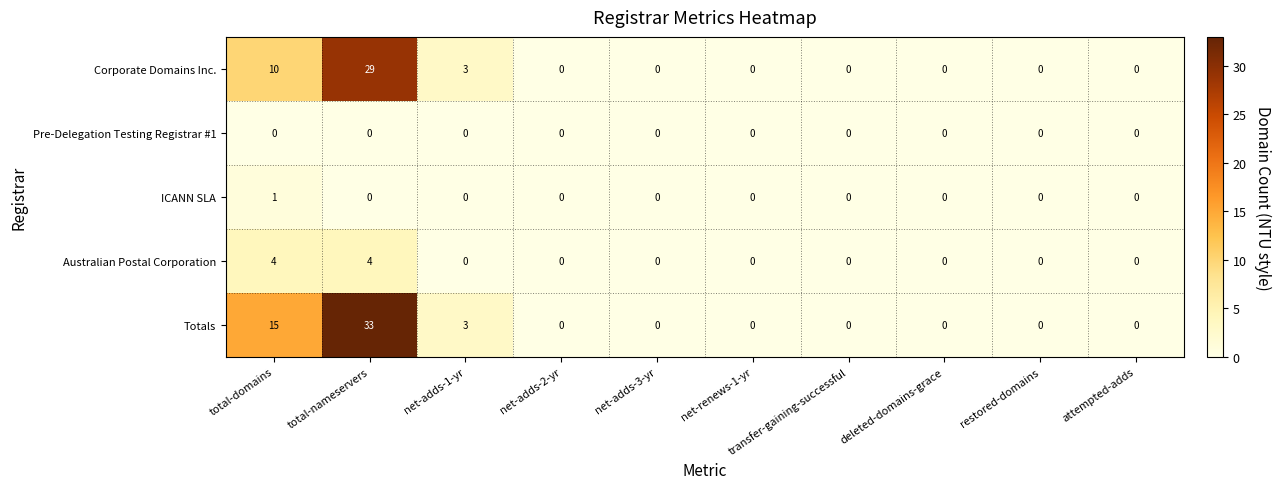

How many categories are shown in the chart?

10